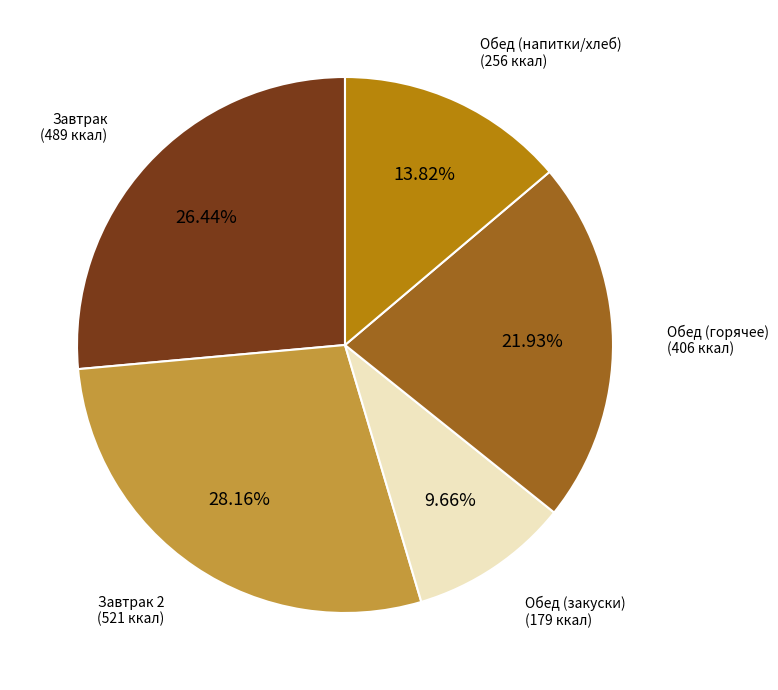

Is there a majority slice in this chart?

No